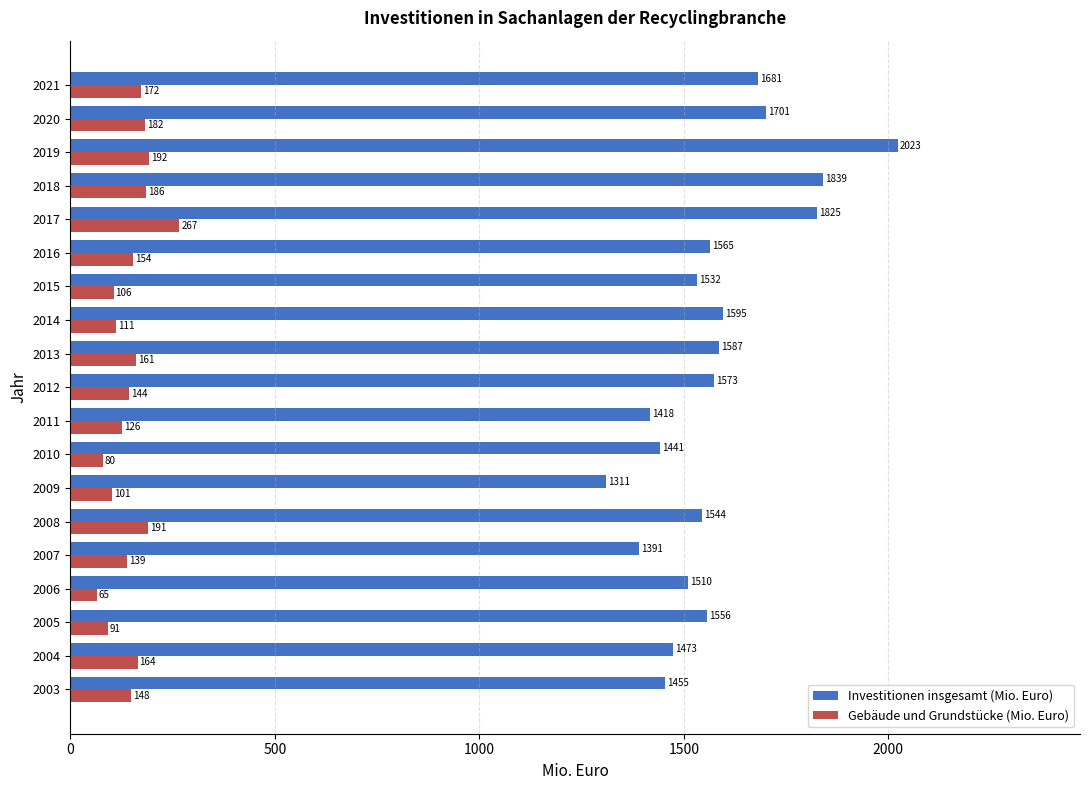

Count the number of categories in the chart.

19